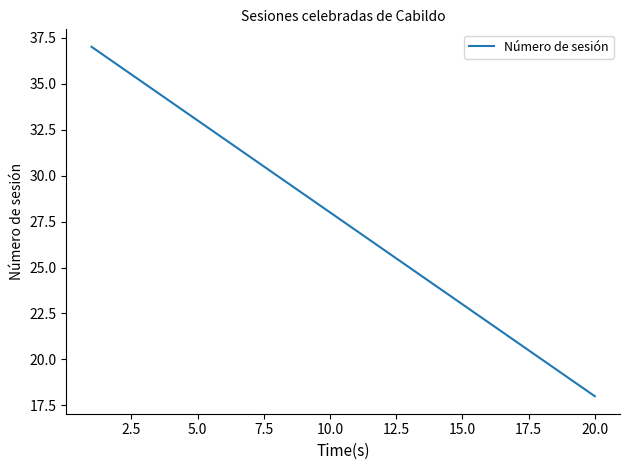

What is the smallest value displayed?

18